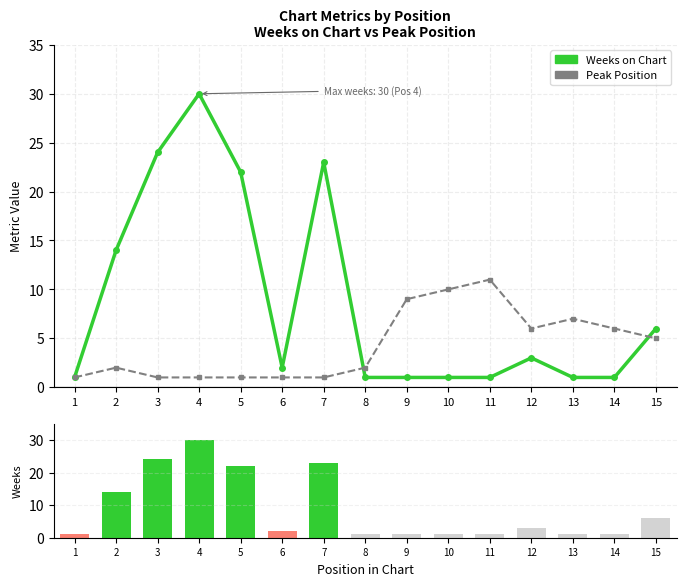

True or false: Peak Position has a value of 11 at 11.

True